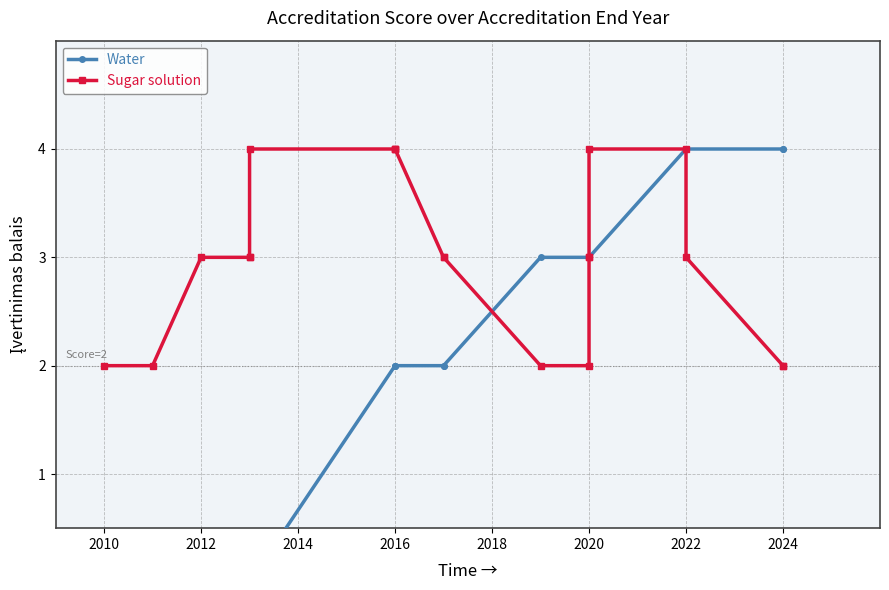

How many lines are shown in the chart?

2